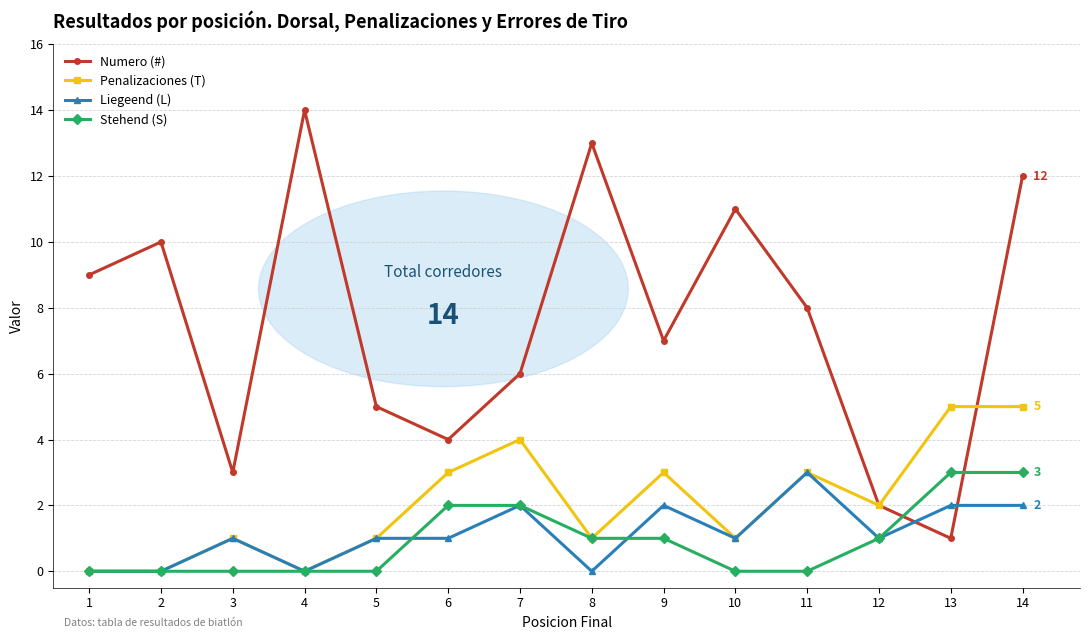

True or false: Liegeend (L) has more than 1 interior local peaks.

True